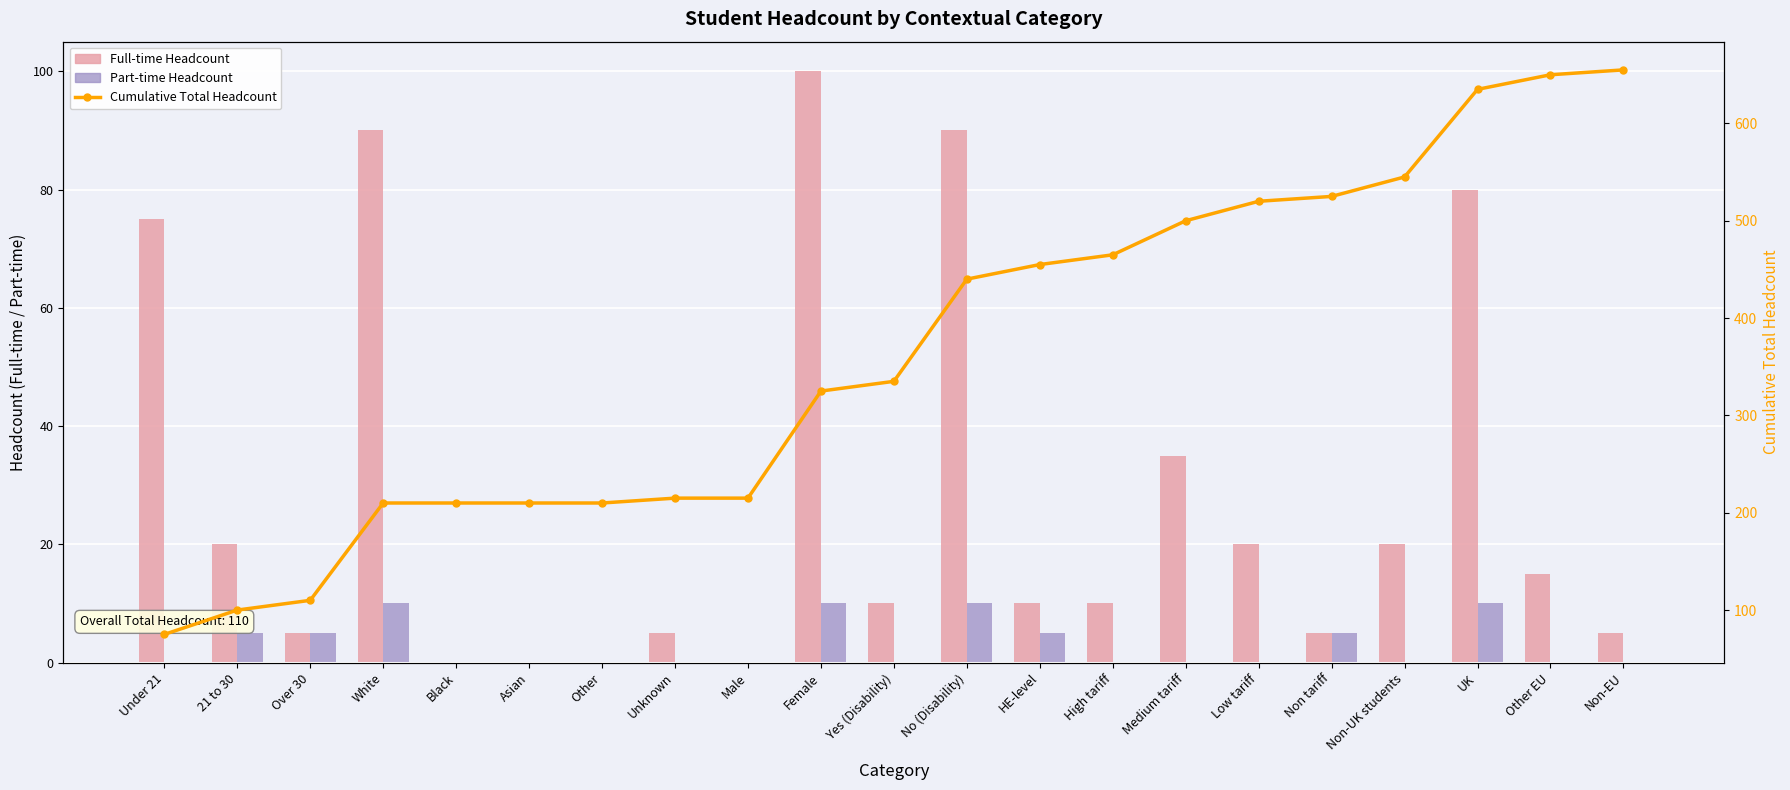

Which category has the highest value in the Cumulative Total Headcount series?

Non-EU